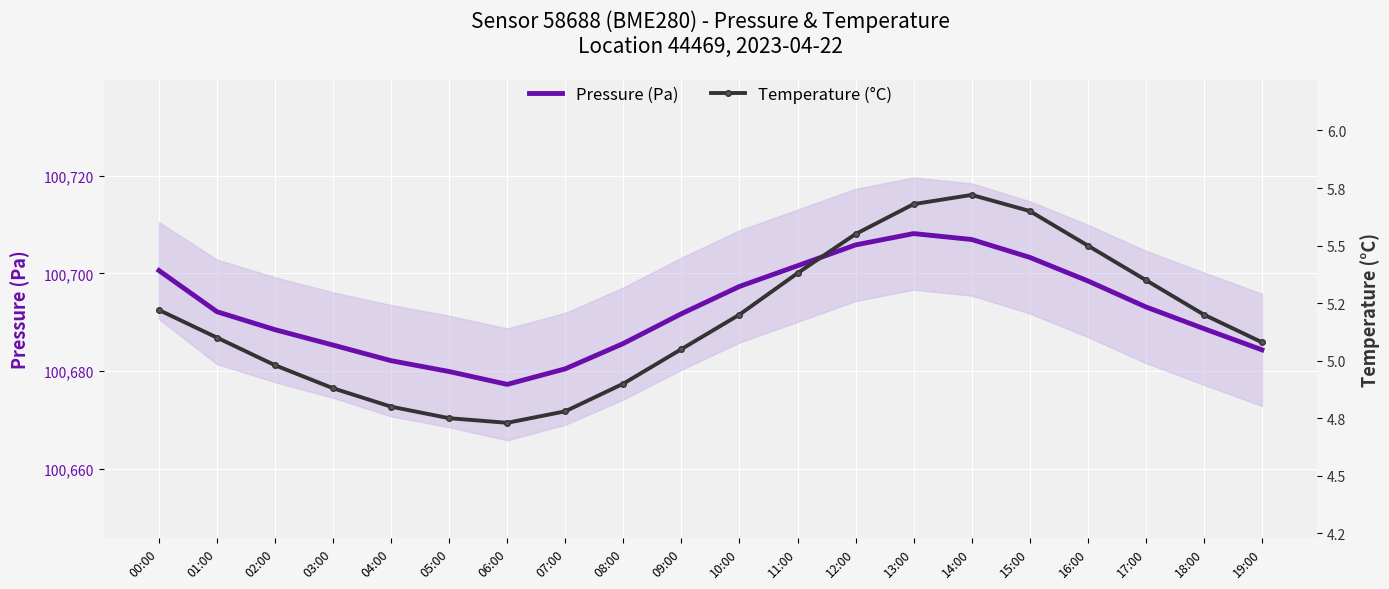

What position from the left is 04:00?

5